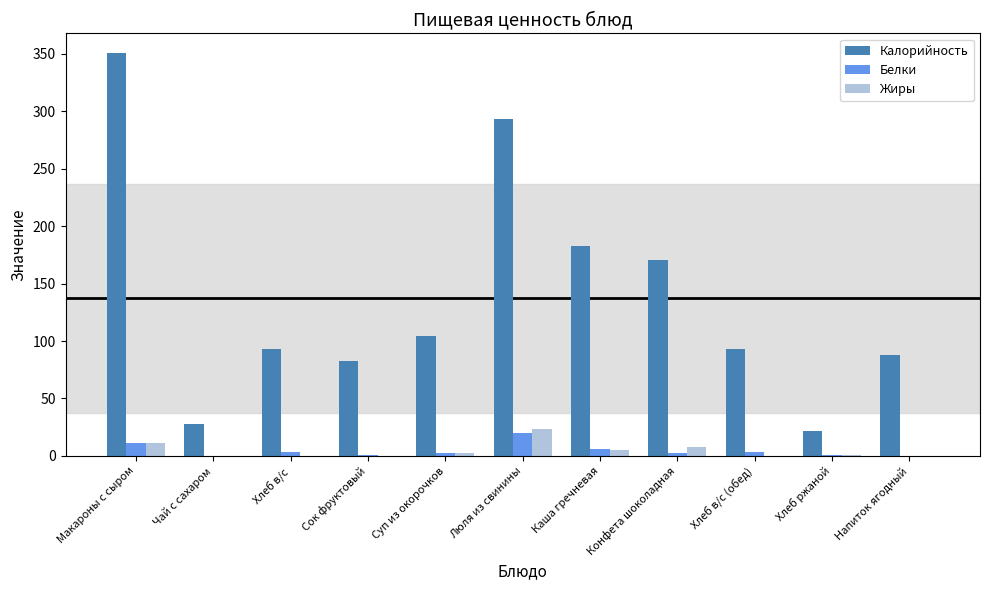

Is the value of Калорийность at Каша гречневая greater than the value of Белки at Суп из окорочков?

Yes